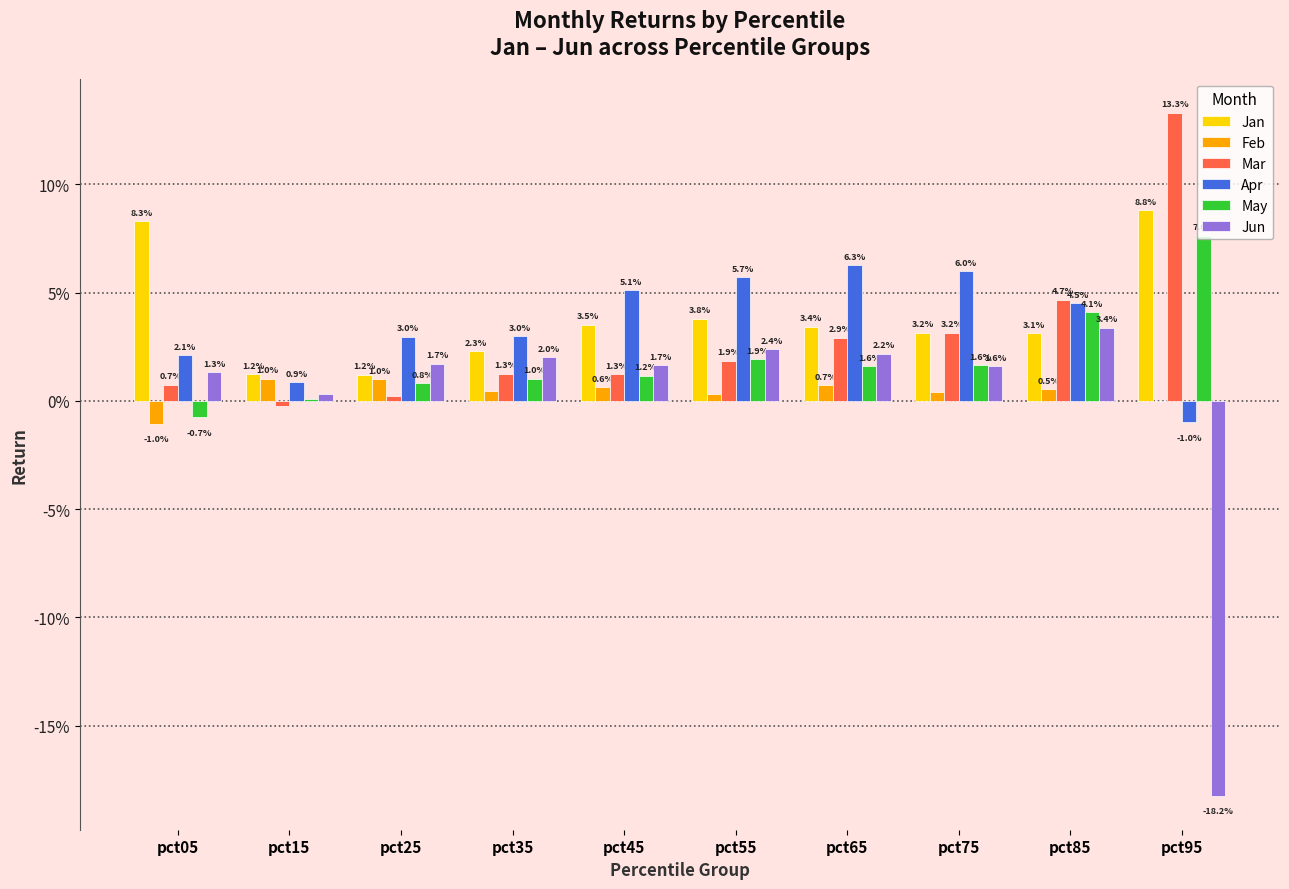

Rank the series at pct75 from highest to lowest value.

Apr, Mar, Jan, May, Jun, Feb